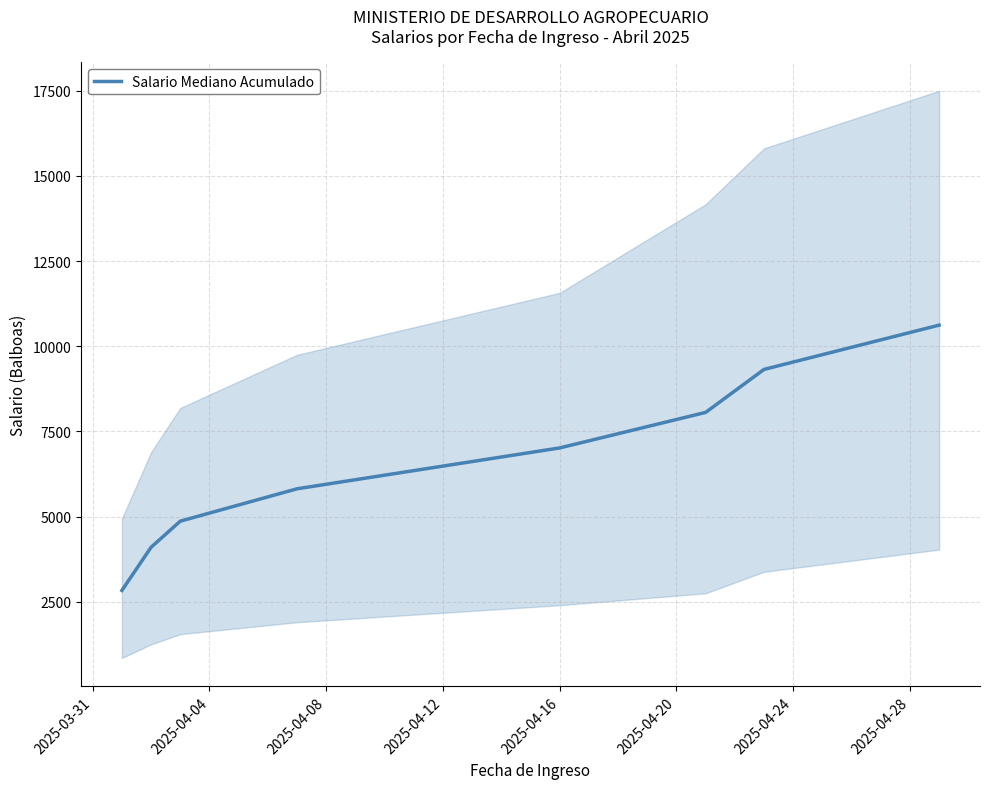

What is the greatest value displayed?

10621.5